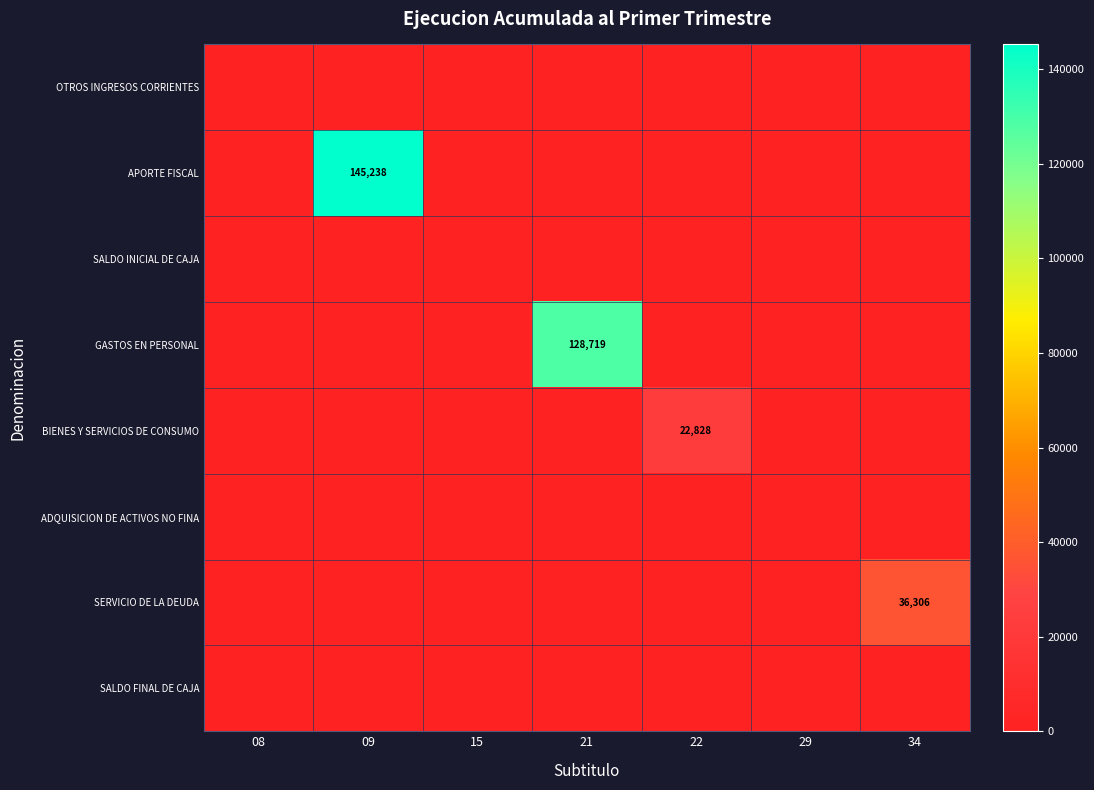

What is the total value across all series at 09?

145238